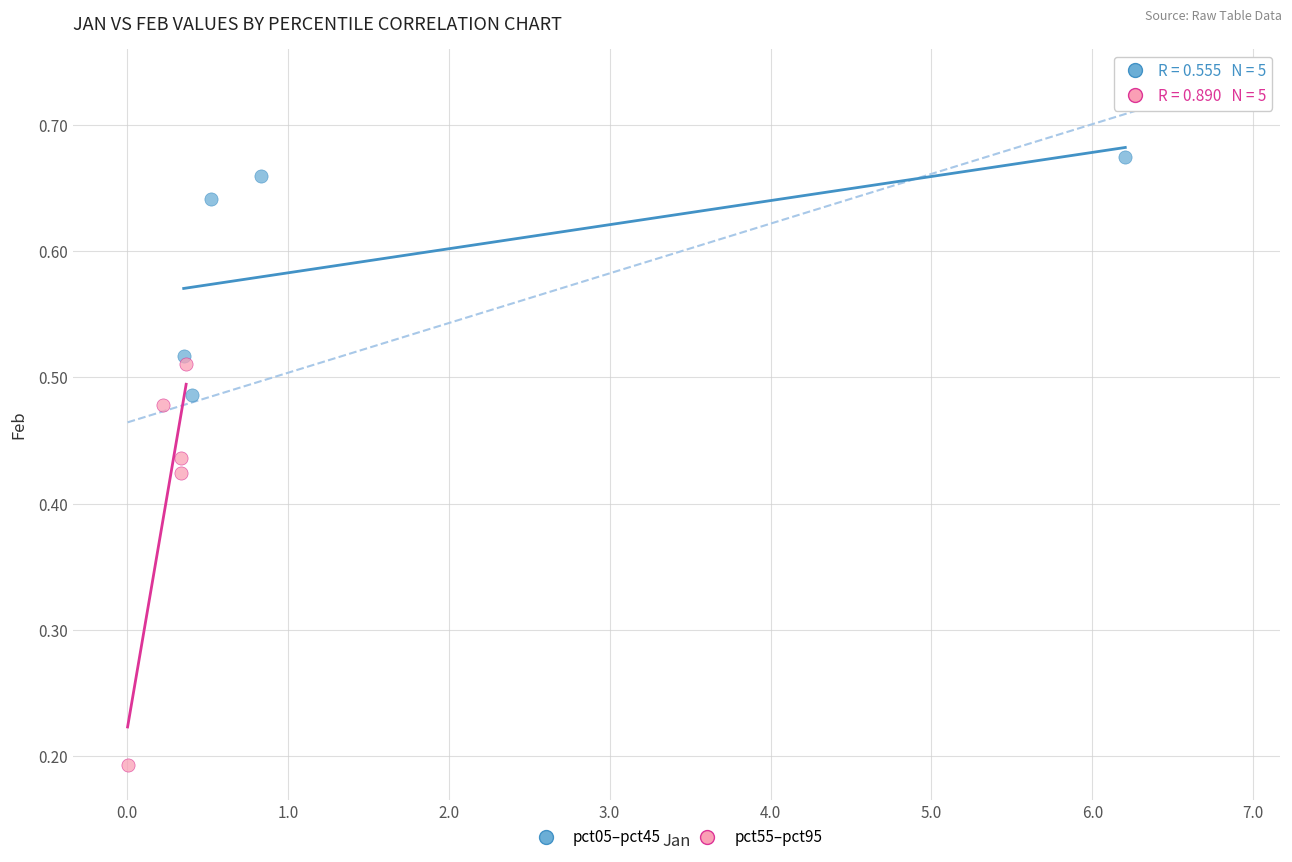

Which series contains the lowest Y value?

pct55–pct95